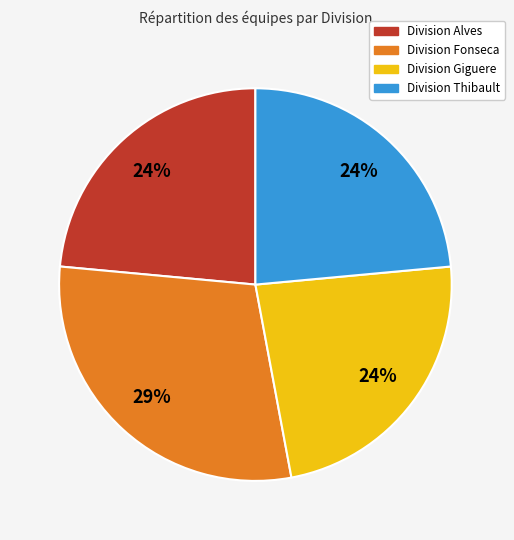

True or false: Division Alves accounts for 24% of the total.

True